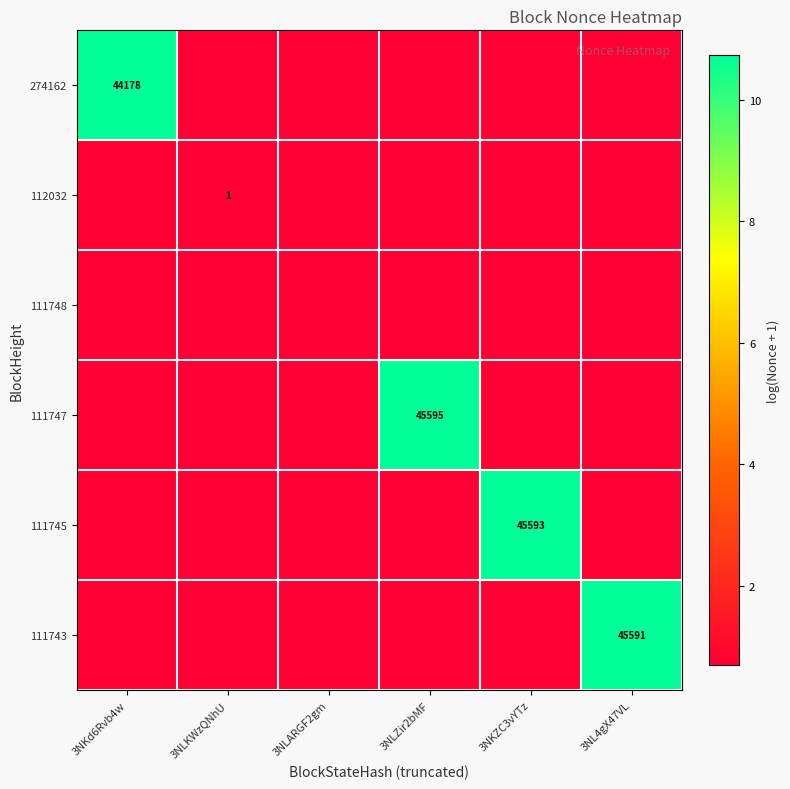

What is the difference between the maximum and minimum values in the 111743 series?

10.0